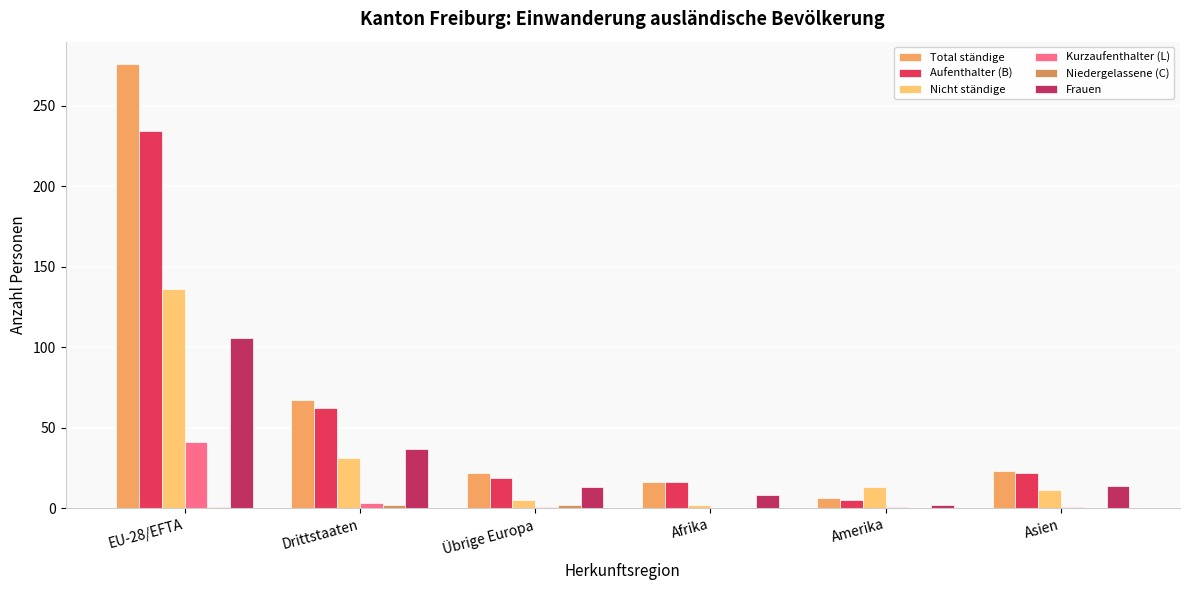

Are the bars horizontal?

No